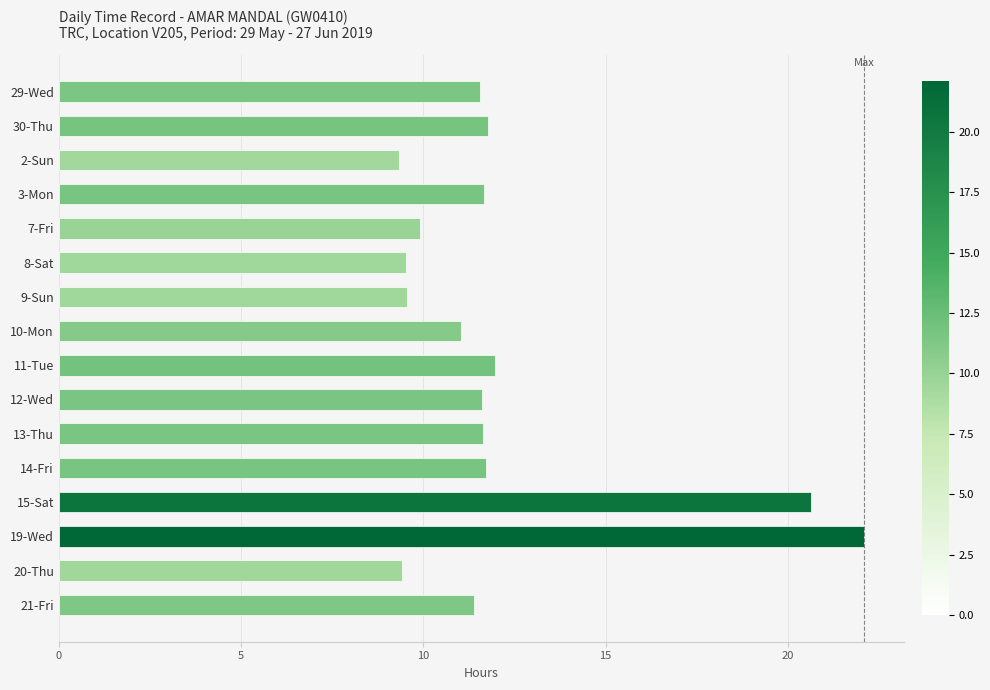

Is it true that the value at 15-Sat is 32.5?

False